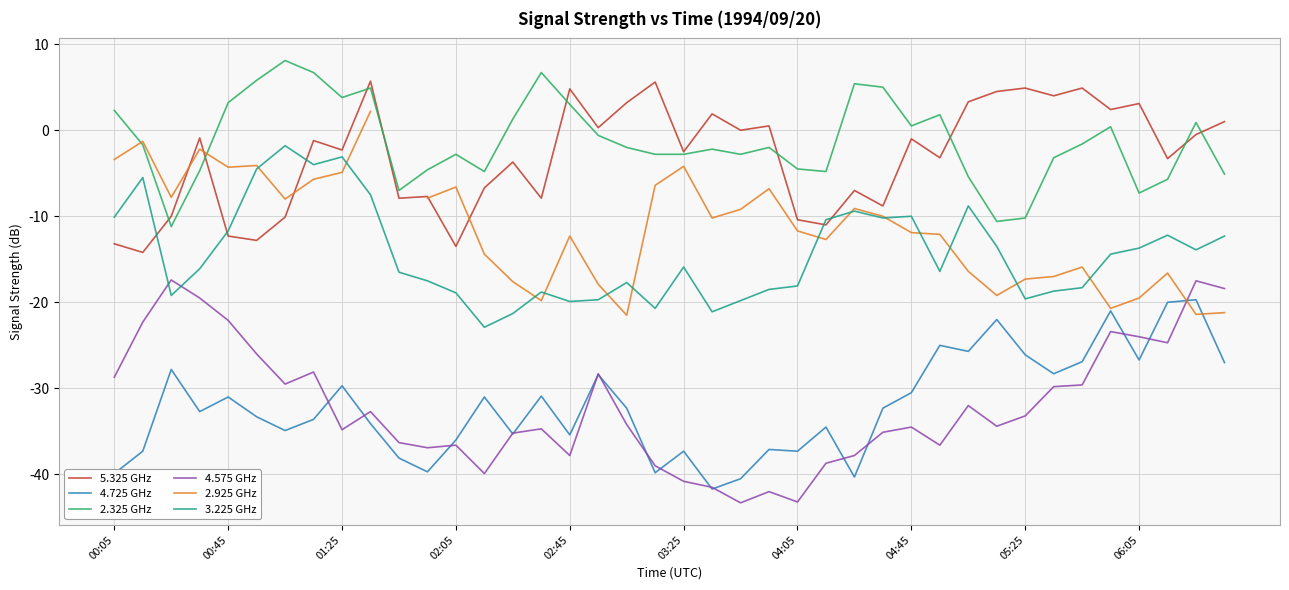

At which label does 3.225 GHz first exceed -15?

00:05